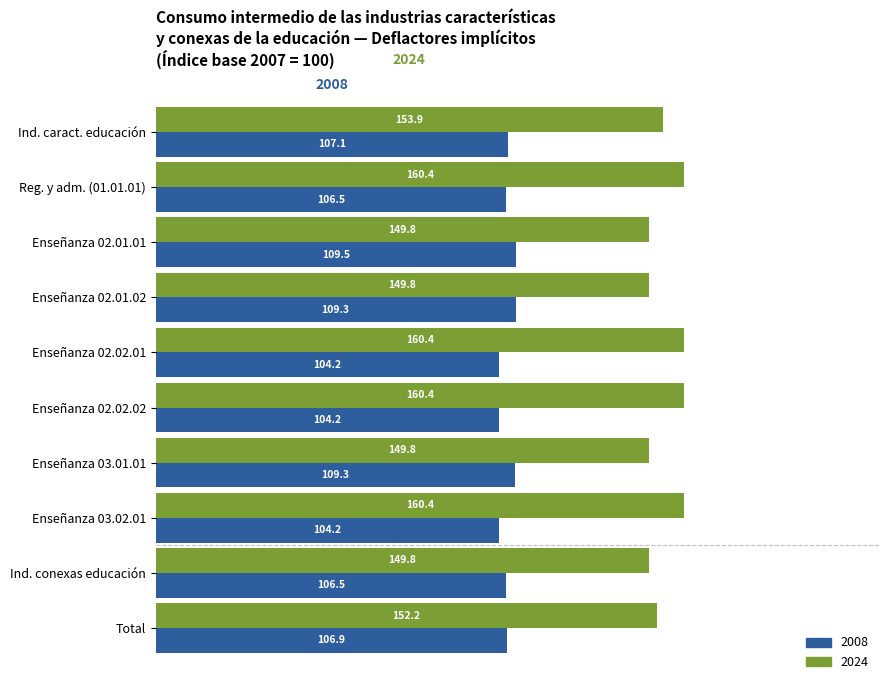

At how many categories does at least one series exceed 105?

10